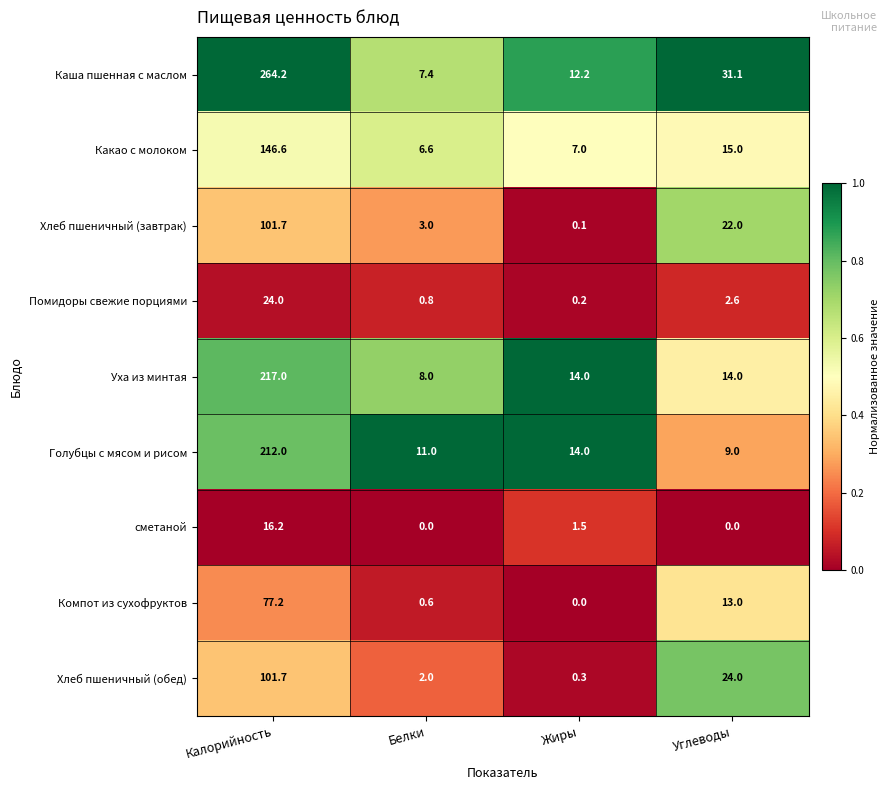

List the labels in order of Хлеб пшеничный (обед) value, largest first.

Калорийность, Углеводы, Белки, Жиры